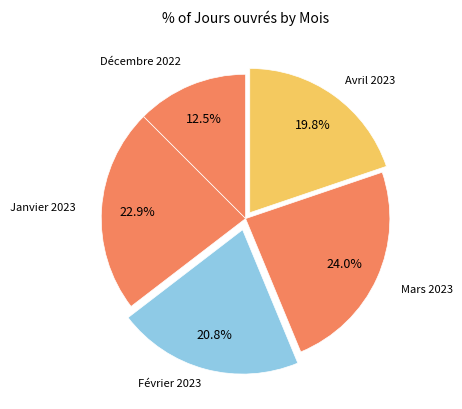

How many segments does this pie chart have?

5